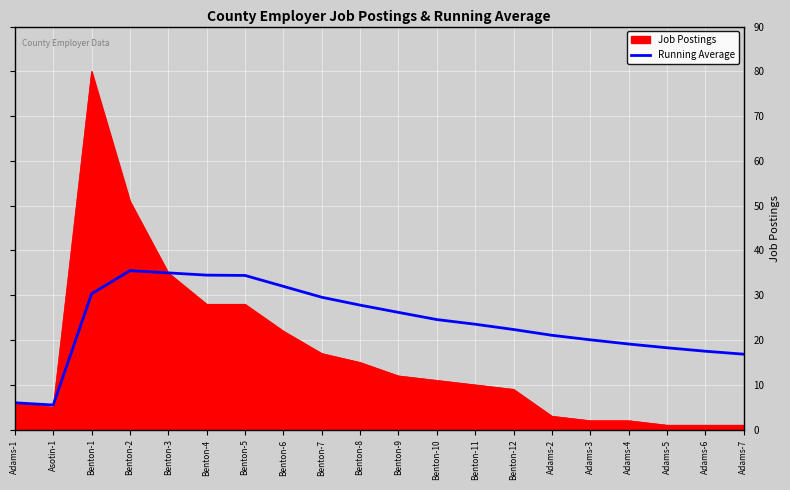

Between Asotin-1 and Benton-1, which series saw the biggest shift?

Job Postings